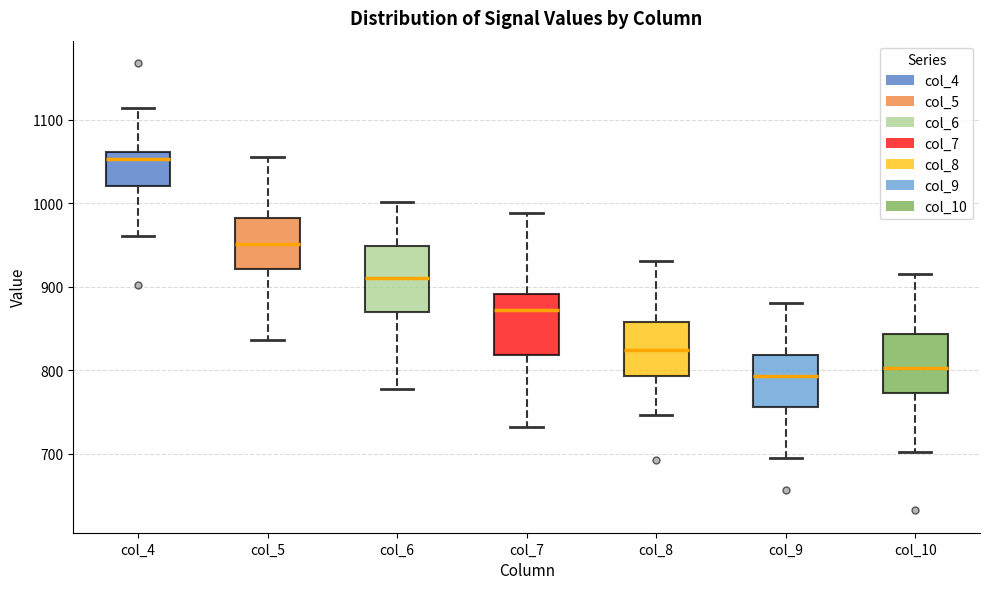

Reading left to right, transcribe this box plot: for each box, give where its median line is, the range the box spans, and where its two whiskers end, as read against the y-axis. The values are not printed on the chart, so give them approximately, as read against the axis.

col_4: median 1050, box 1020 to 1060, whiskers 960 to 1110
col_5: median 950, box 920 to 980, whiskers 840 to 1060
col_6: median 910, box 870 to 950, whiskers 780 to 1000
col_7: median 870, box 820 to 890, whiskers 730 to 990
col_8: median 820, box 790 to 860, whiskers 750 to 930
col_9: median 790, box 760 to 820, whiskers 700 to 880
col_10: median 800, box 770 to 840, whiskers 700 to 920